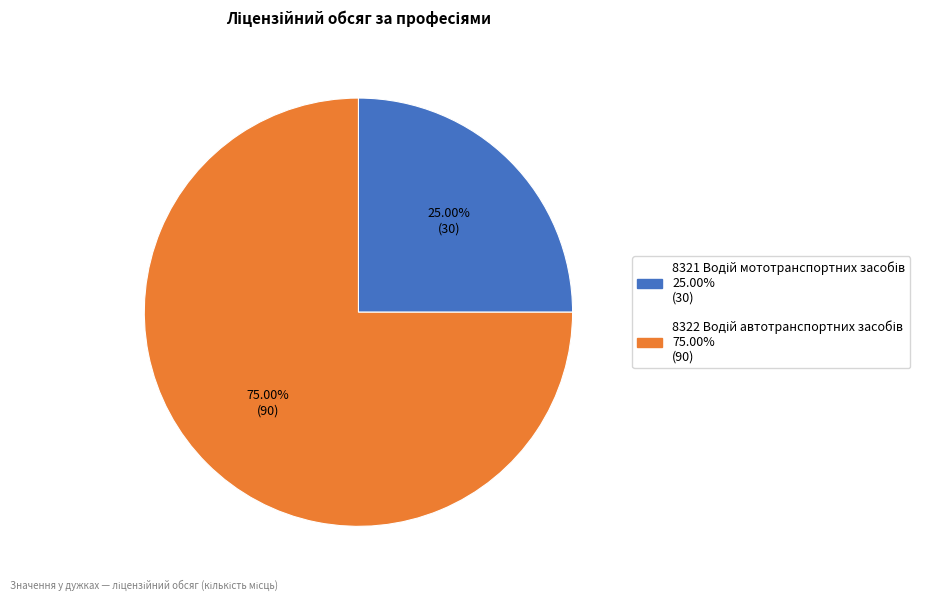

Is there a majority slice in this chart?

Yes